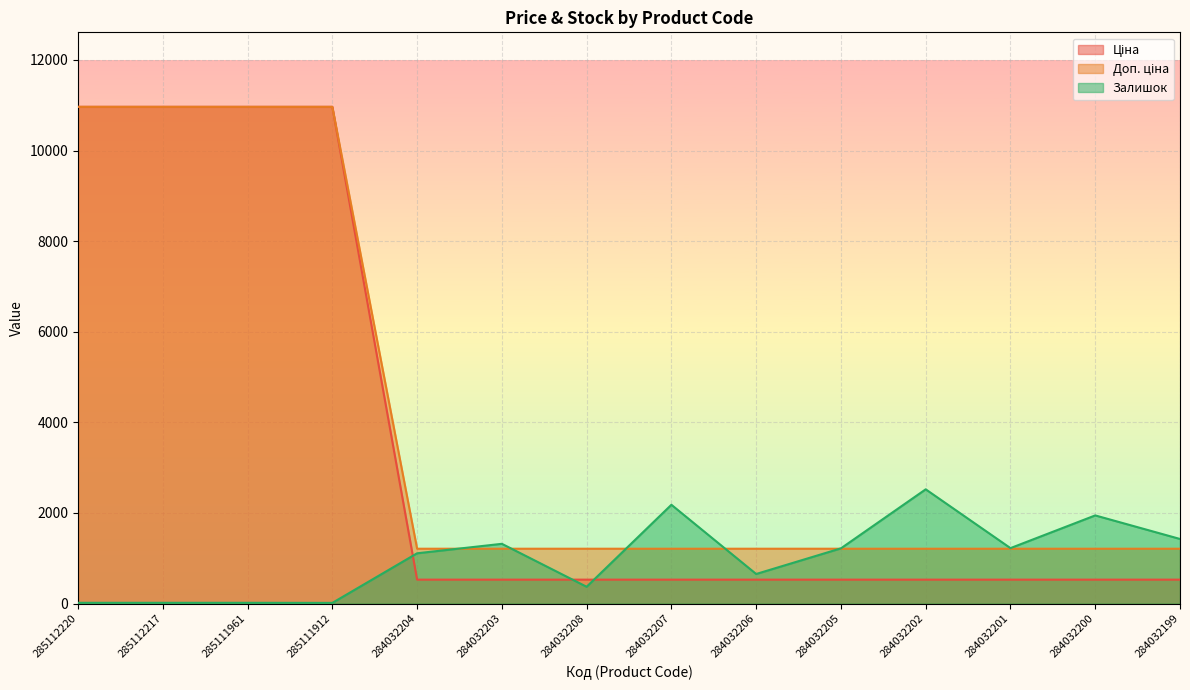

What is the sum of all Доп. ціна values?

55964.4